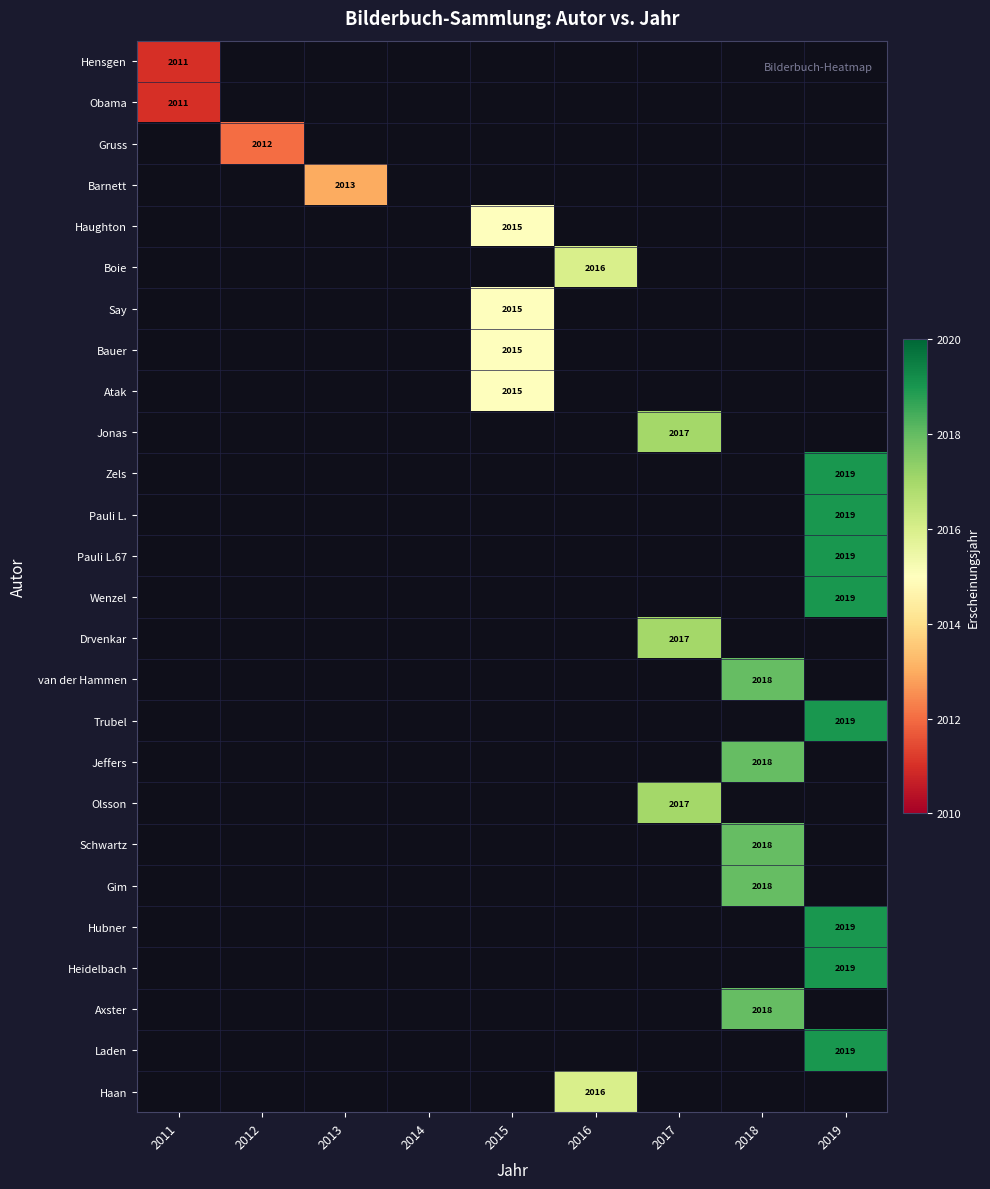

The value of Drvenkar at 2017 is 2017. True or false?

True